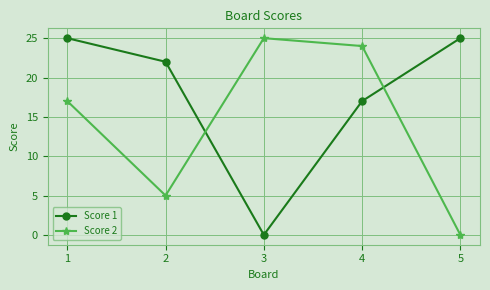

At which label does Score 2 reach its peak?

3